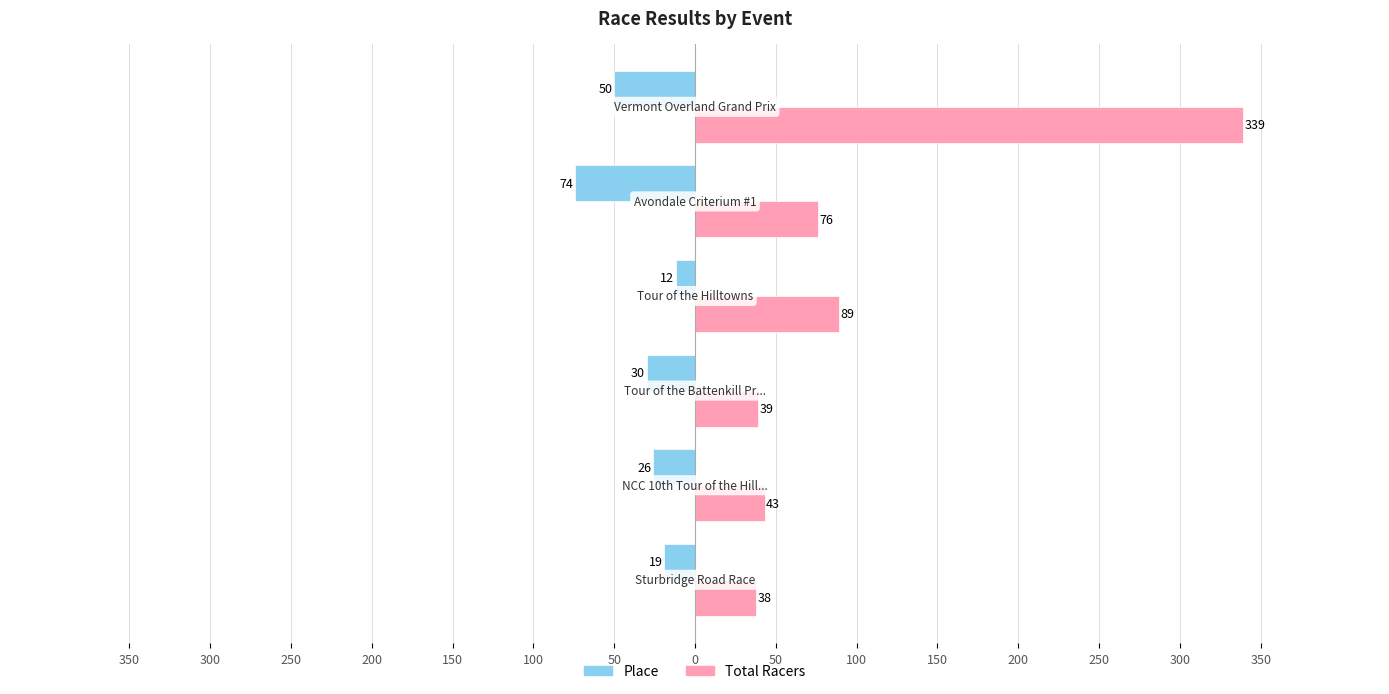

Rank the series by their average value, from highest to lowest.

Total Racers, Place